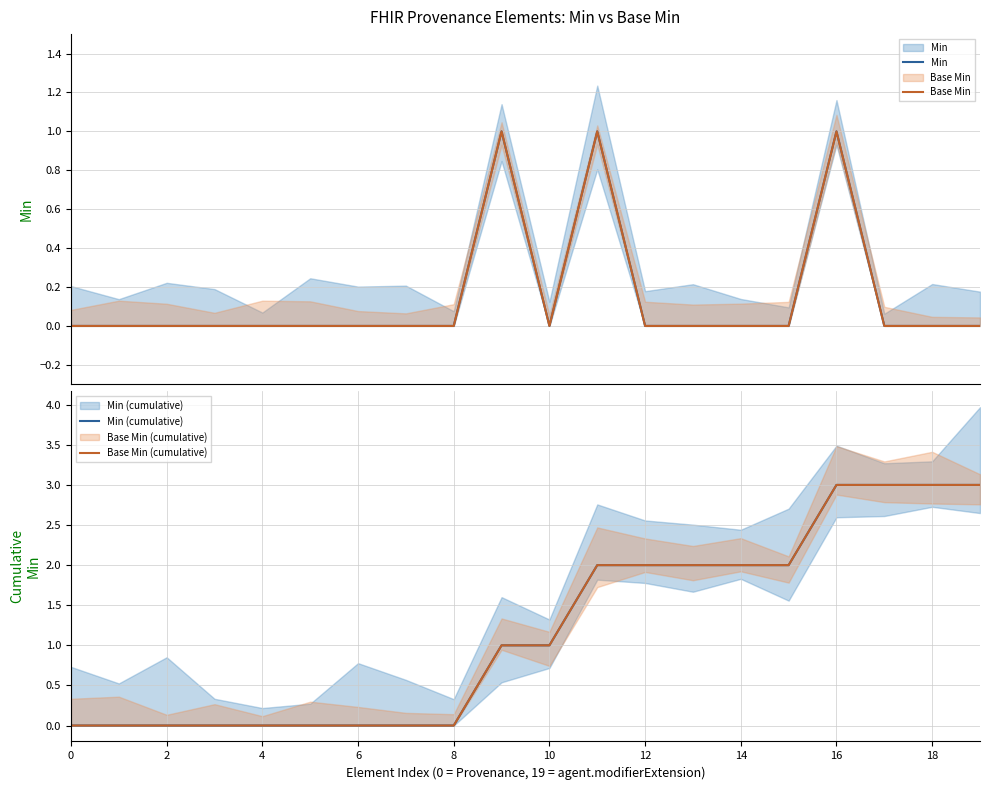

True or false: Base Min (cumulative) has a value of 2 at 18.

False